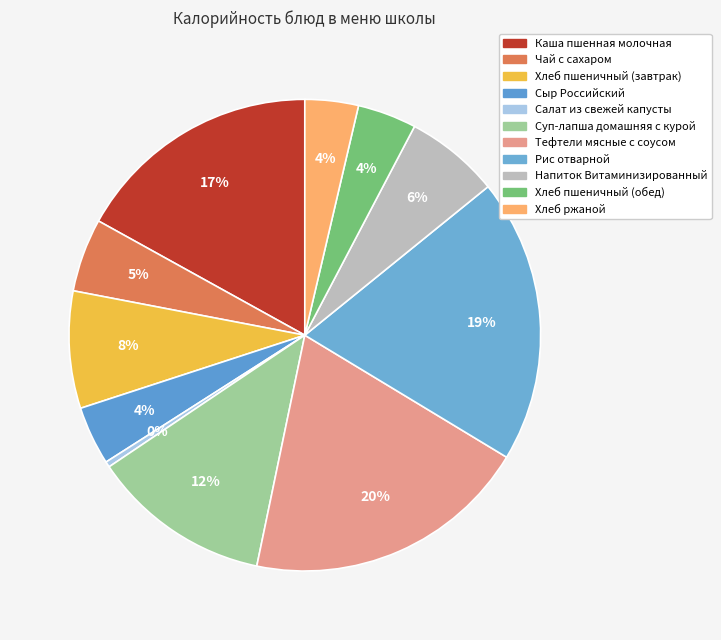

What percentage is the Напиток Витаминизированный slice, to the nearest percent?

6%